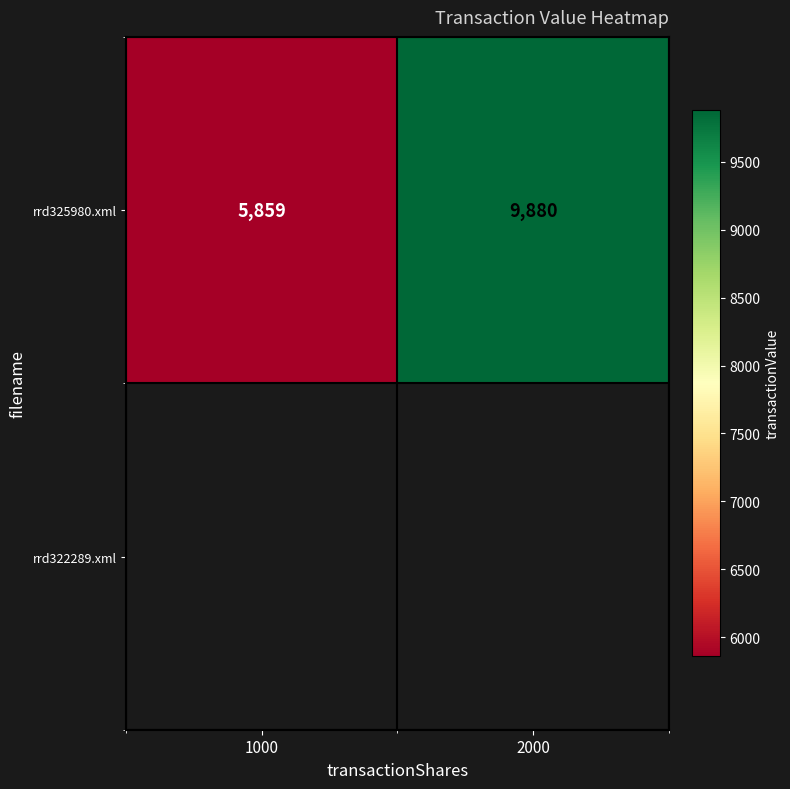

Rank the categories by value from highest to lowest.

2000, 1000